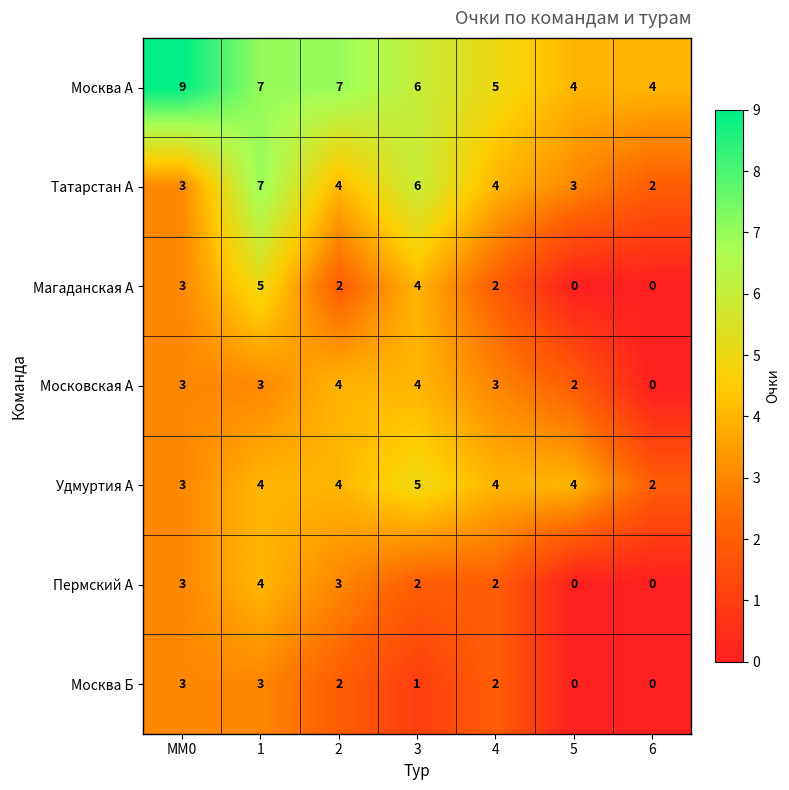

What is the sum of the Москва А values at 5 and 4?

9